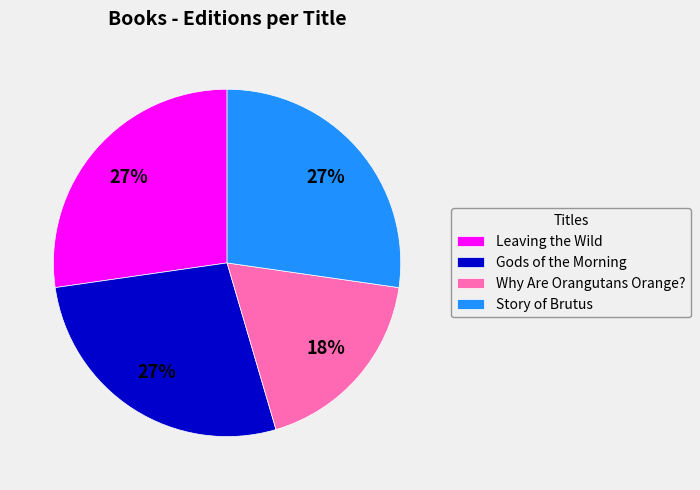

What is the smallest slice in the pie chart?

Why Are Orangutans Orange?